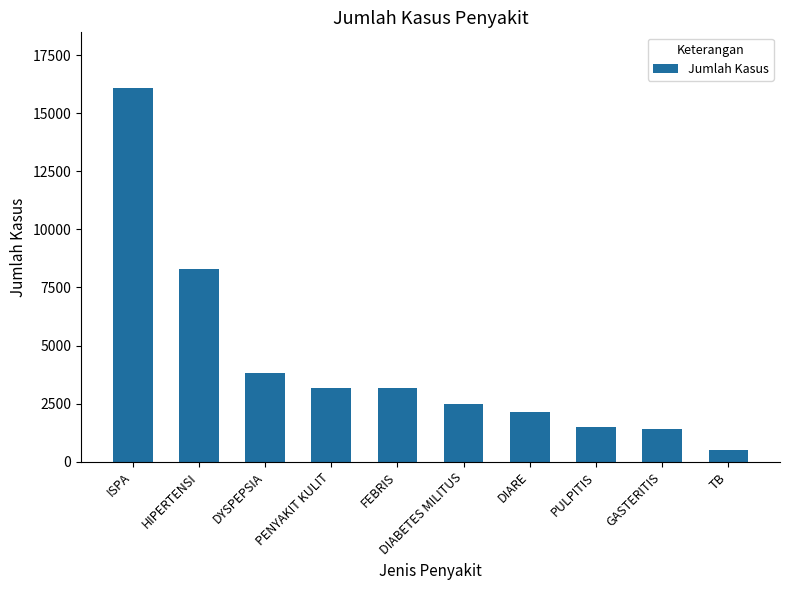

Where is the data nearest to the value 8287?

HIPERTENSI